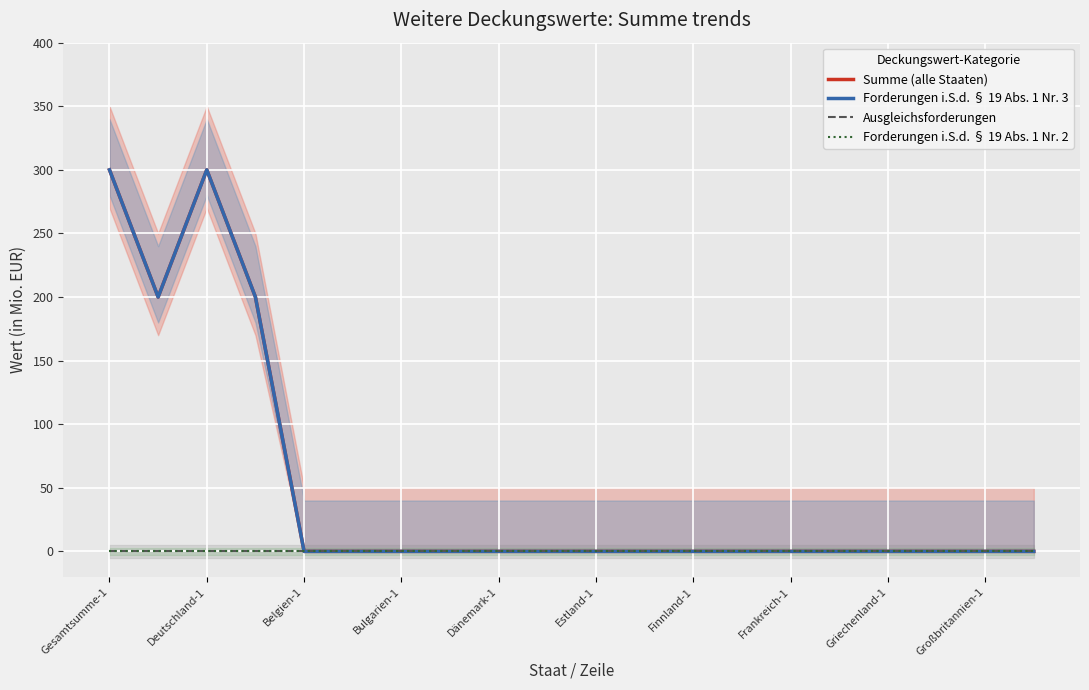

Rank the categories by Forderungen i.S.d. § 19 Abs. 1 Nr. 2 value from lowest to highest.

Gesamtsumme-1, Deutschland-1, Belgien-1, Bulgarien-1, Dänemark-1, Estland-1, Finnland-1, Frankreich-1, Griechenland-1, Großbritannien-1, 10, 11, 12, 13, 14, 15, 16, 17, 18, 19